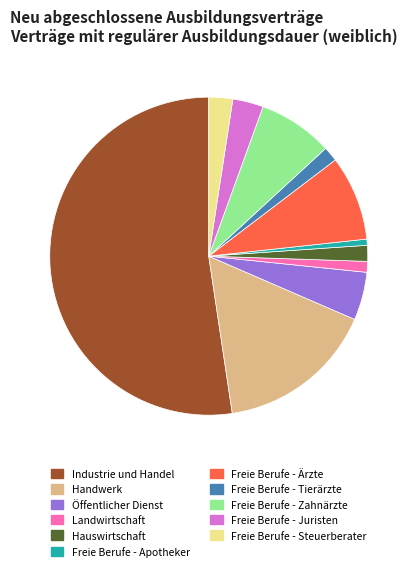

Which slice is the largest?

Industrie und Handel